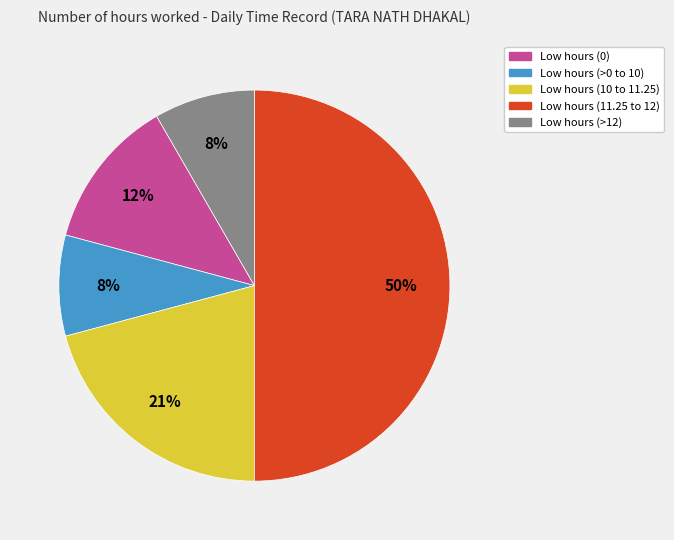

To the nearest percent, what is the average slice percentage?

20%